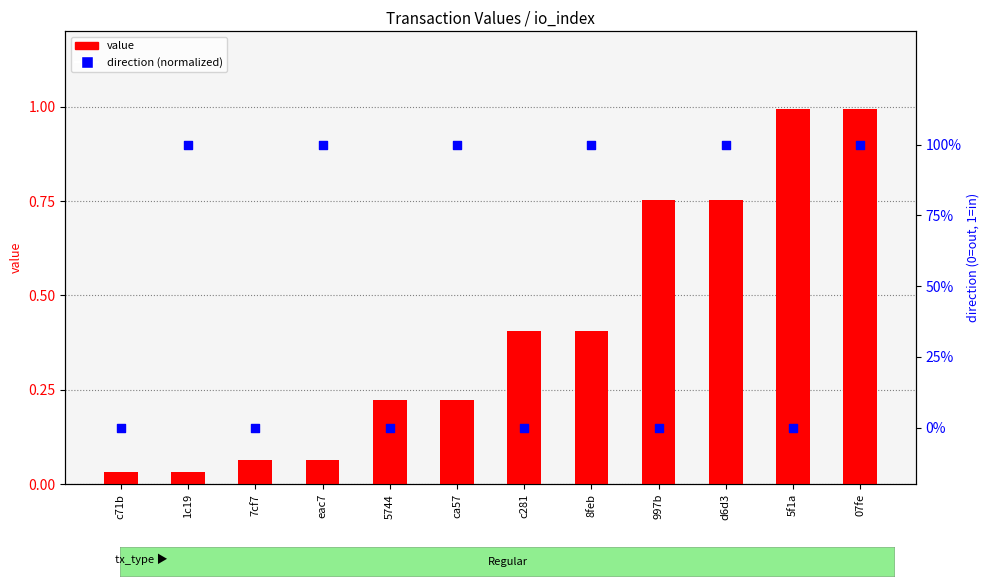

At which category is the sum across all series the highest?

07fe